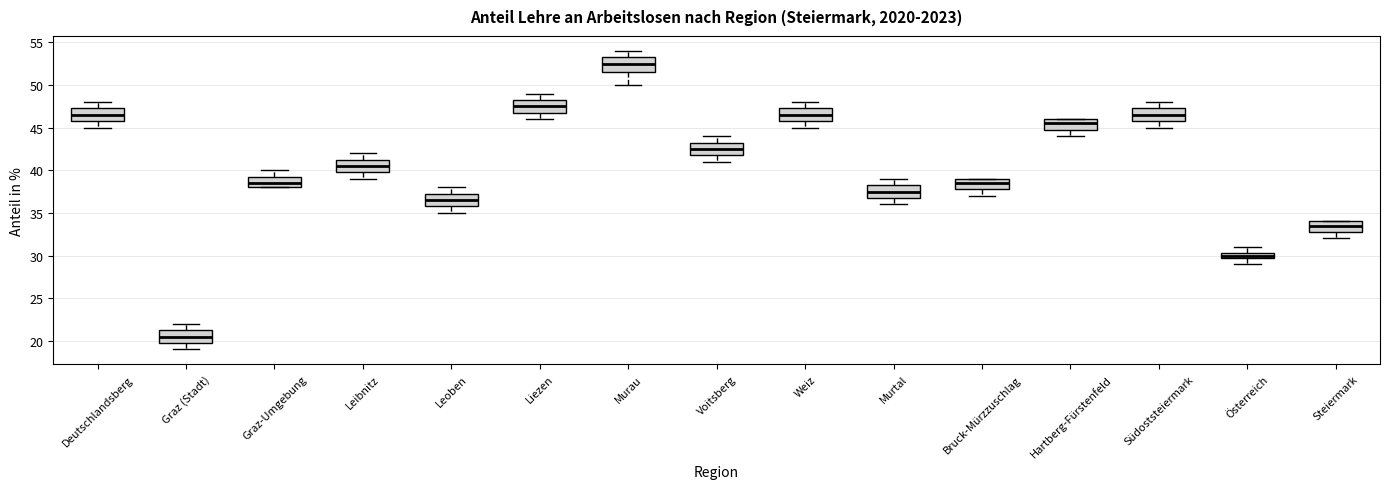

Which box has the highest median line?

Murau